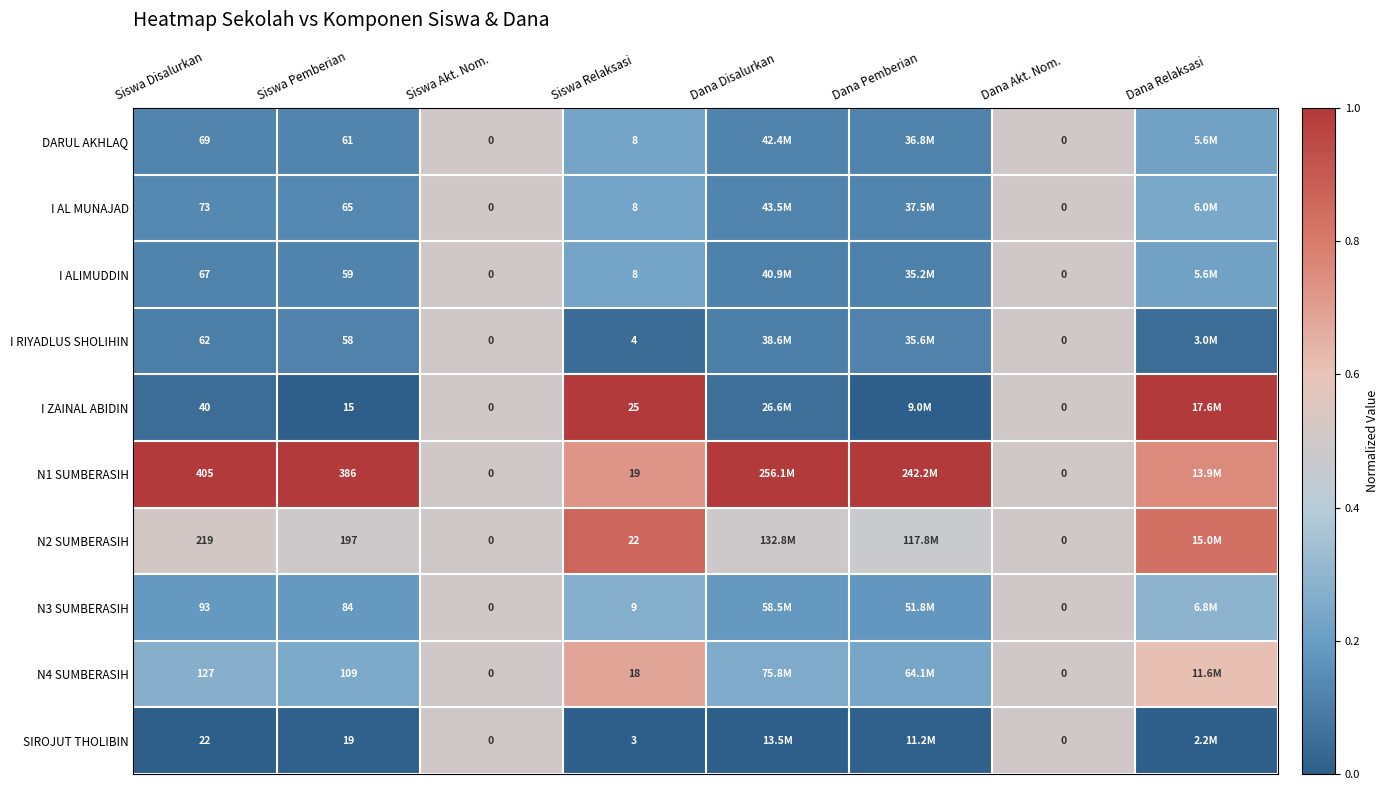

The value of N3 SUMBERASIH at Dana Pemberian is 0.1. True or false?

False